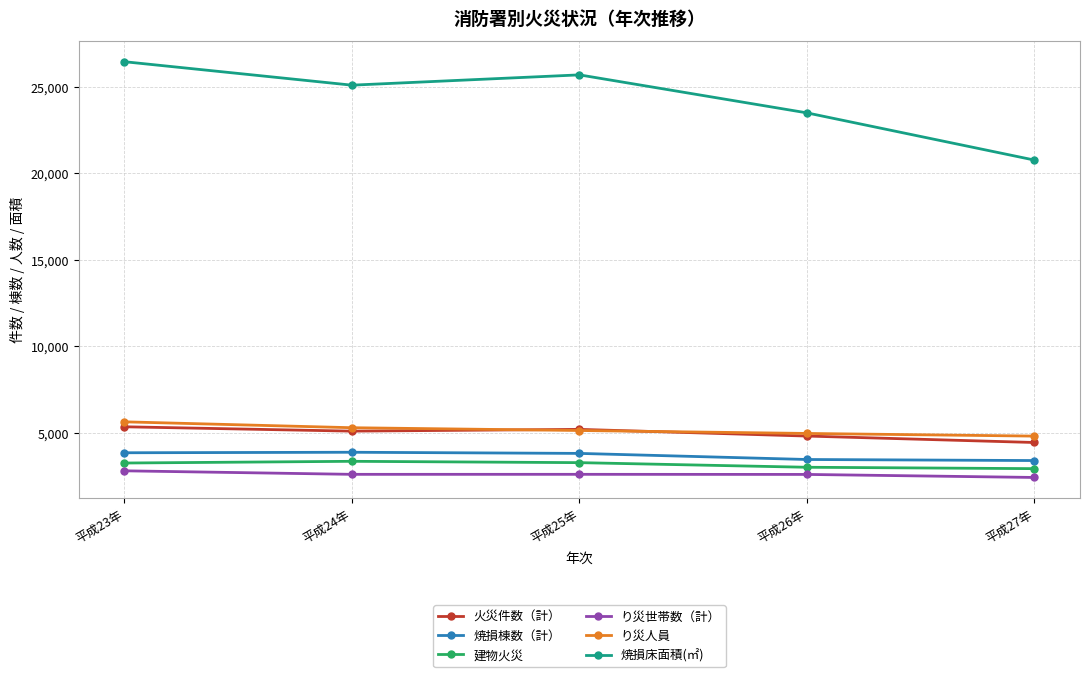

What is the label of the 3rd point from the left?

平成25年